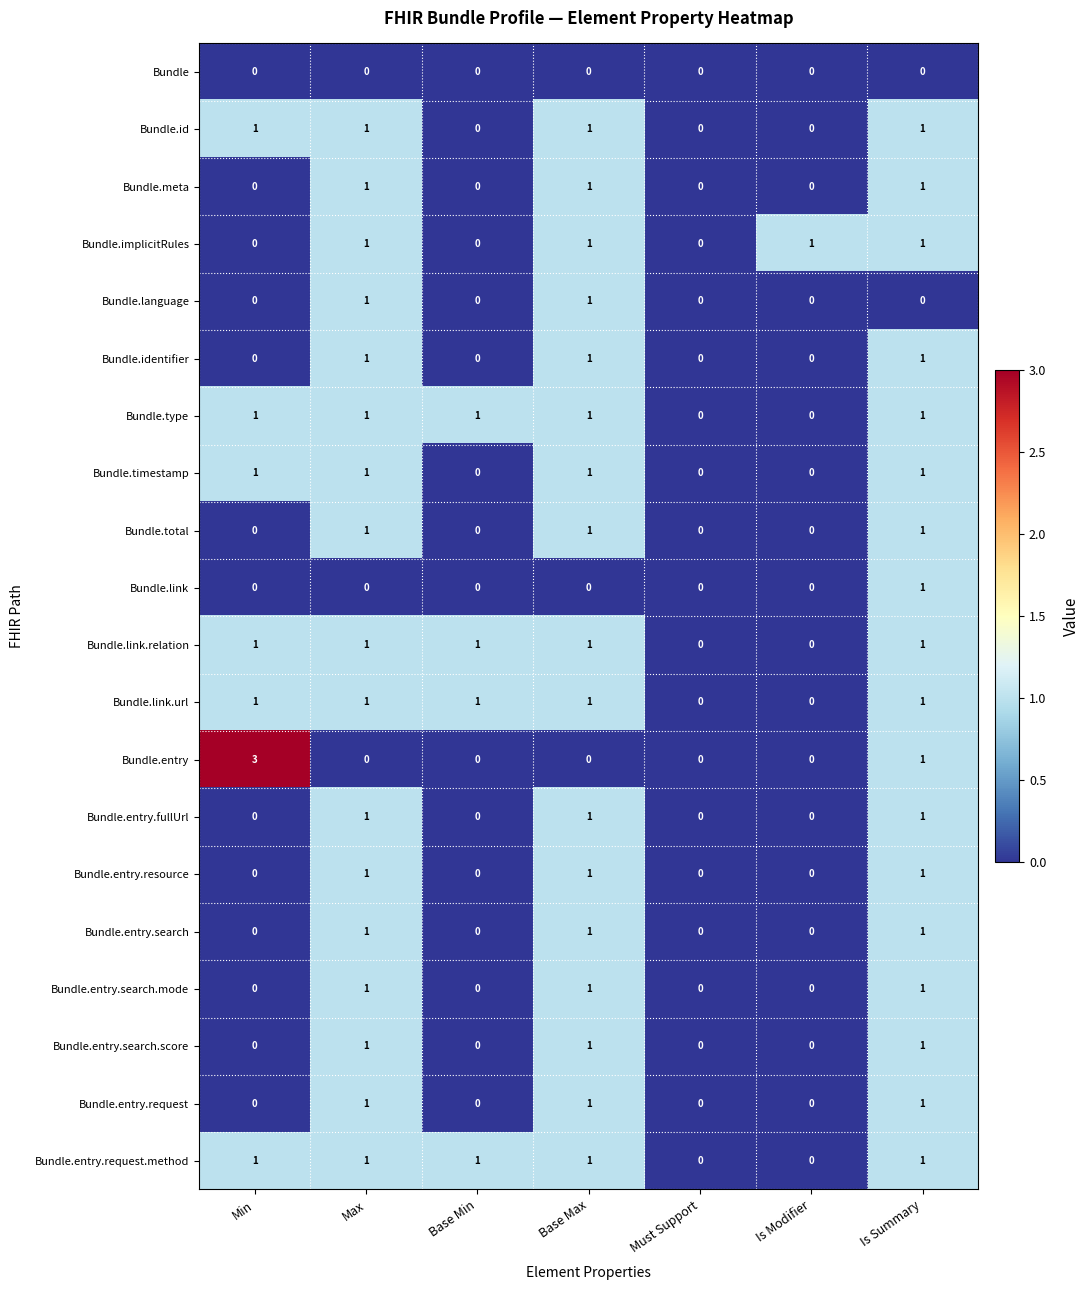

At which category is the sum across all series the highest?

Is Summary